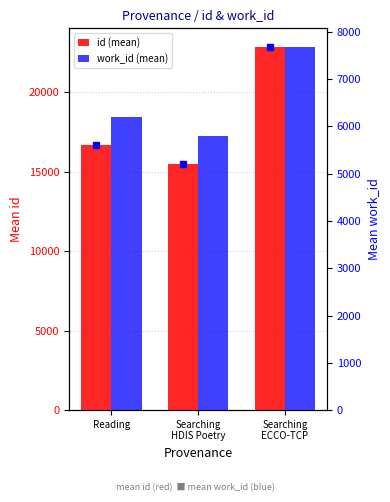

How many bars are there in total?

6